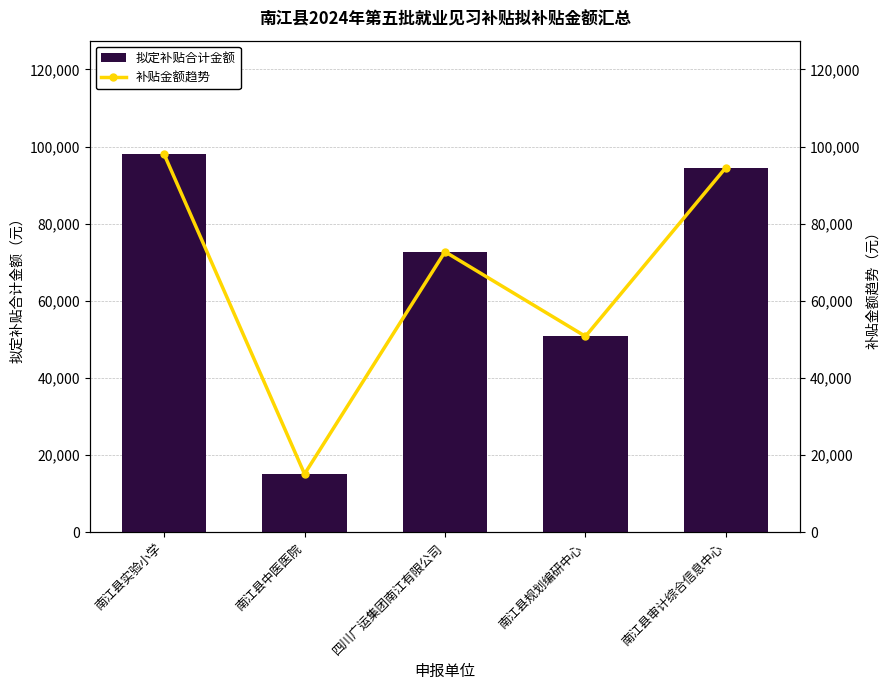

True or false: 拟定补贴合计金额 has a value of 50809.7 at 南江县规划编研中心.

True